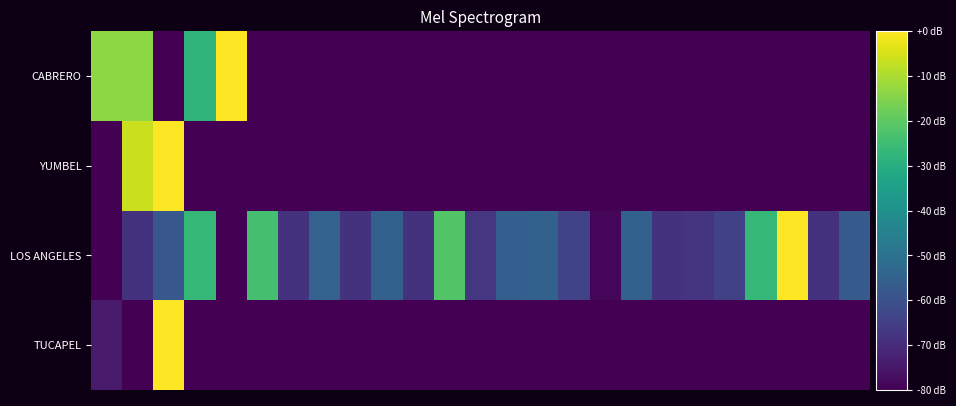

Reading left to right, list all the values displayed in this chart.

TUCAPEL: -74.1	-80.0	-0.0	-79.7	-80.0	-80.0	-80.0	-80.0	-80.0	-80.0	-80.0	-80.0	-80.0	-80.0	-80.0	-80.0	-80.0	-80.0	-80.0	-80.0	-80.0	-80.0	-80.0	-80.0	-80.0
LOS ANGELES: -80.0	-68.3	-58.3	-26.7	-80.0	-23.5	-68.4	-54.7	-68.3	-55.2	-68.3	-21.8	-67.4	-56.1	-55.2	-63.8	-78.5	-55.2	-68.2	-67.8	-64.4	-26.7	-0.0	-68.4	-57.0
YUMBEL: -80.0	-6.5	-0.0	-80.0	-80.0	-80.0	-80.0	-80.0	-80.0	-80.0	-80.0	-80.0	-80.0	-80.0	-80.0	-80.0	-80.0	-80.0	-80.0	-80.0	-80.0	-80.0	-80.0	-80.0	-80.0
CABRERO: -13.6	-13.6	-80.0	-28.0	-0.0	-80.0	-80.0	-80.0	-80.0	-80.0	-80.0	-80.0	-80.0	-80.0	-80.0	-80.0	-80.0	-80.0	-80.0	-80.0	-80.0	-80.0	-80.0	-80.0	-80.0